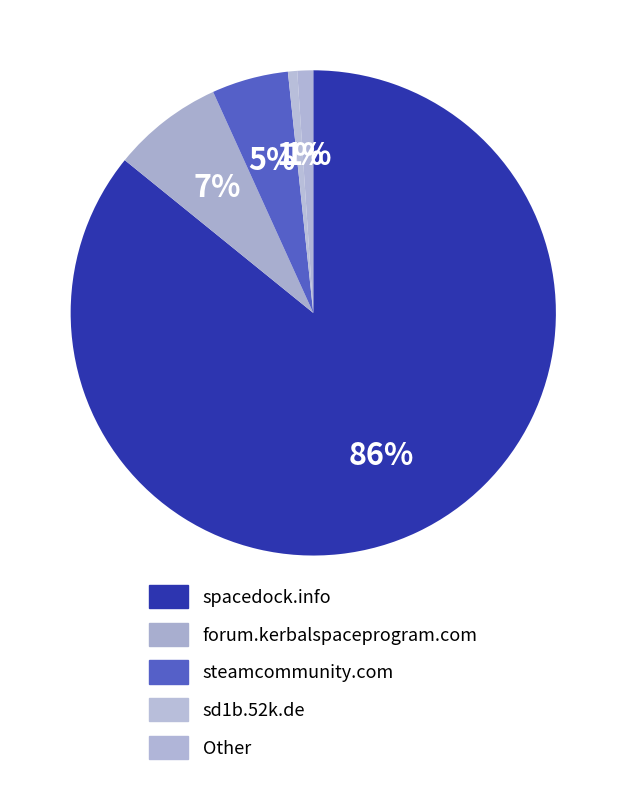

Is it true that sd1b.52k.de is 1% of the pie?

True